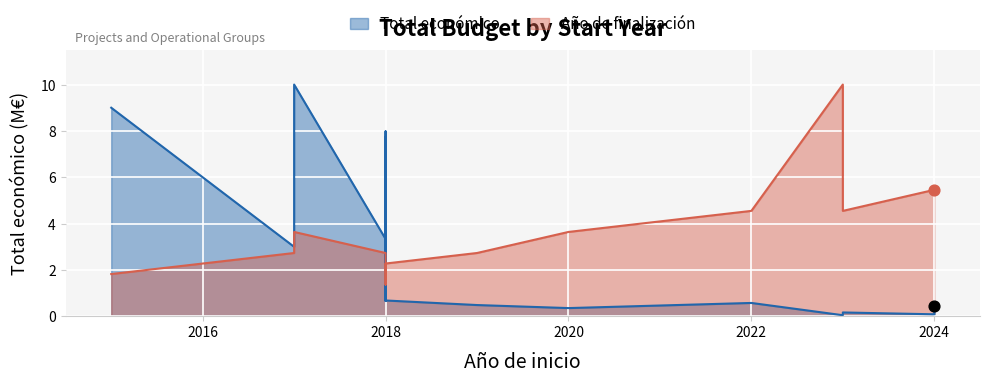

Which series contains the lowest Y value?

Total económico